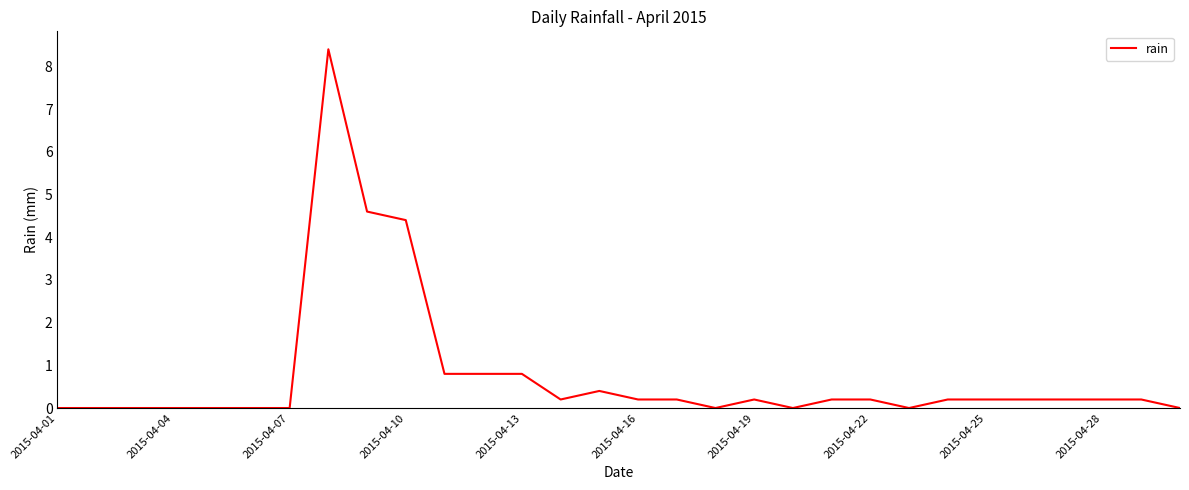

Count the number of data series in this chart.

1